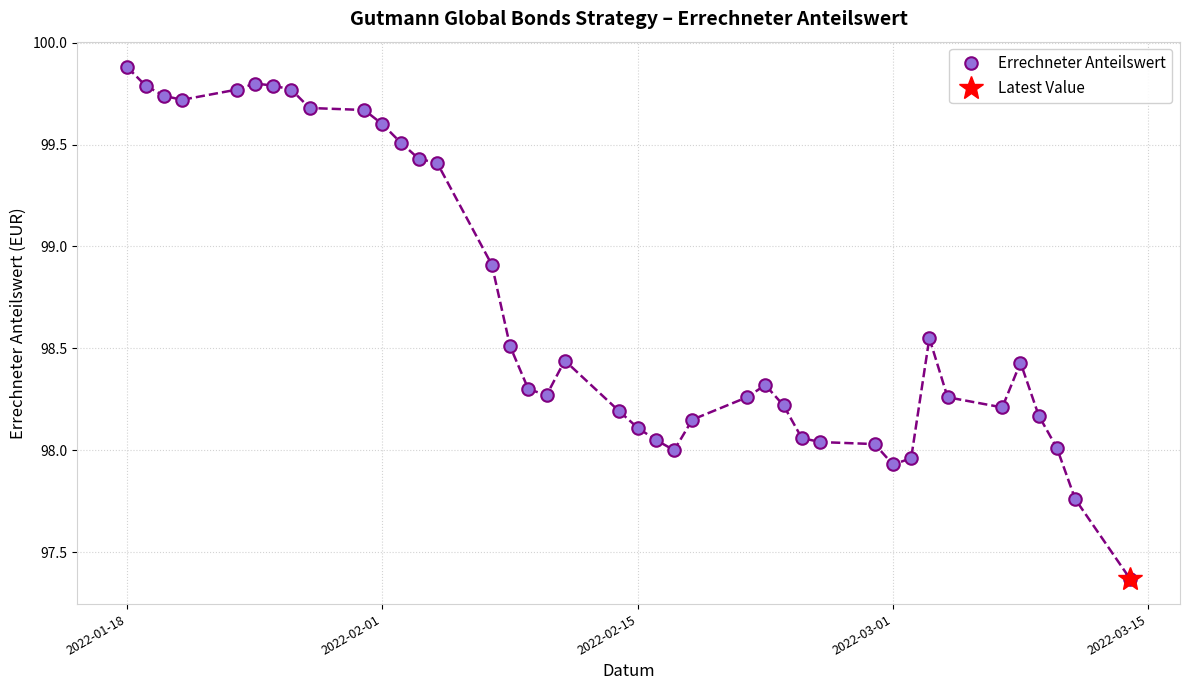

What is the maximum value shown in the chart?

99.9